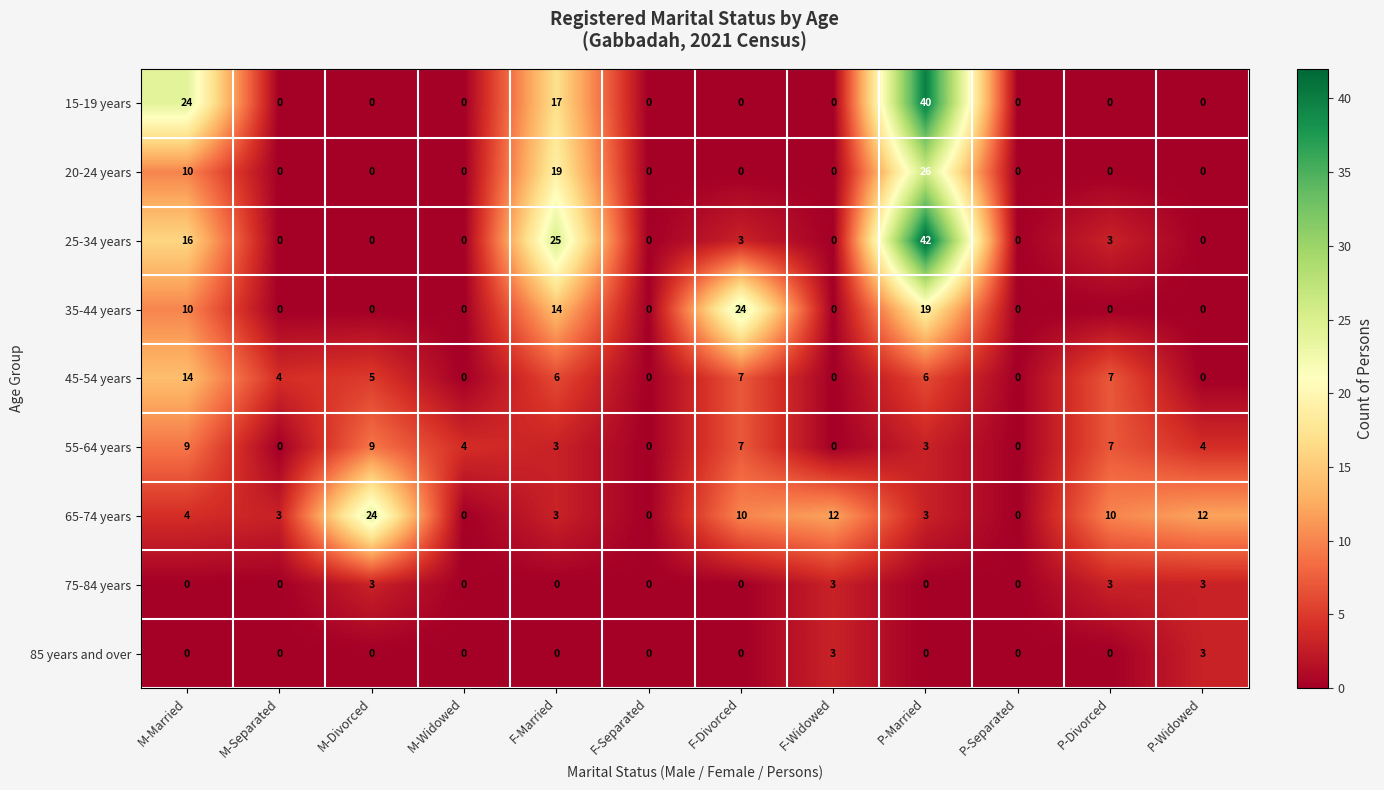

The 75-84 years series shows -1 at M-Separated. True or false?

False